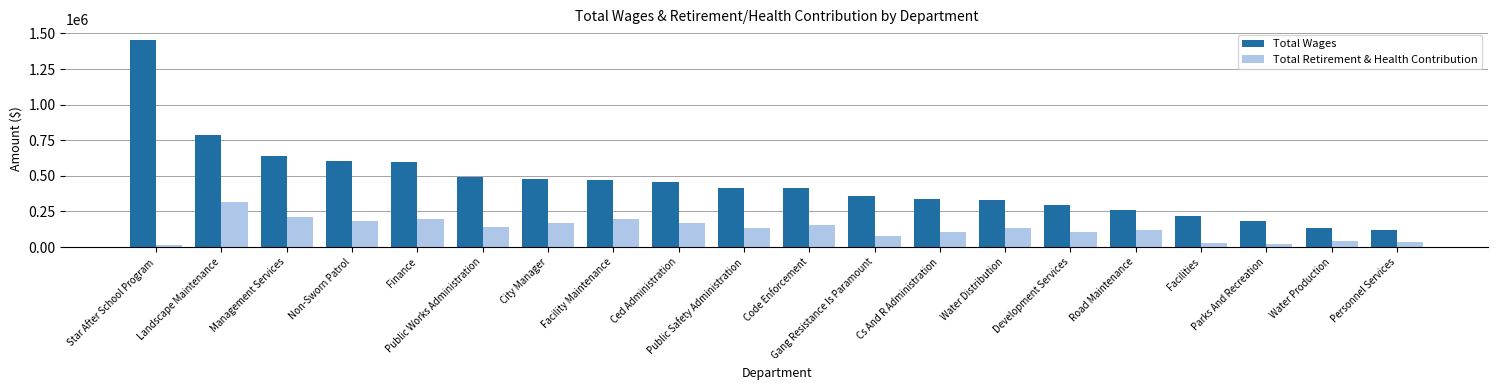

Rank the series at Public Safety Administration from lowest to highest value.

Total Retirement & Health Contribution, Total Wages